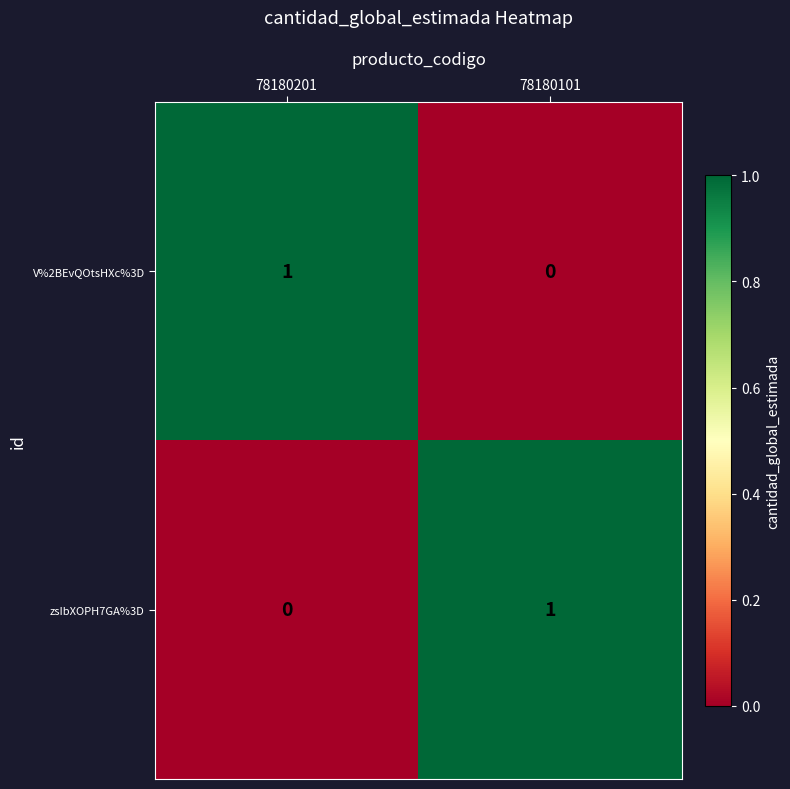

At which label does V%2BEvQOtsHXc%3D reach its peak?

78180201